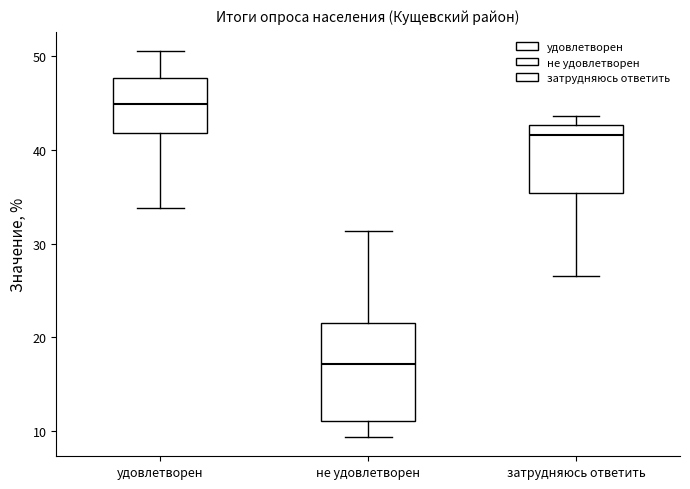

Where does the median line of the box for затрудняюсь ответить sit on the y-axis? The values are not printed on the chart, so give them approximately, as read against the axis.

42